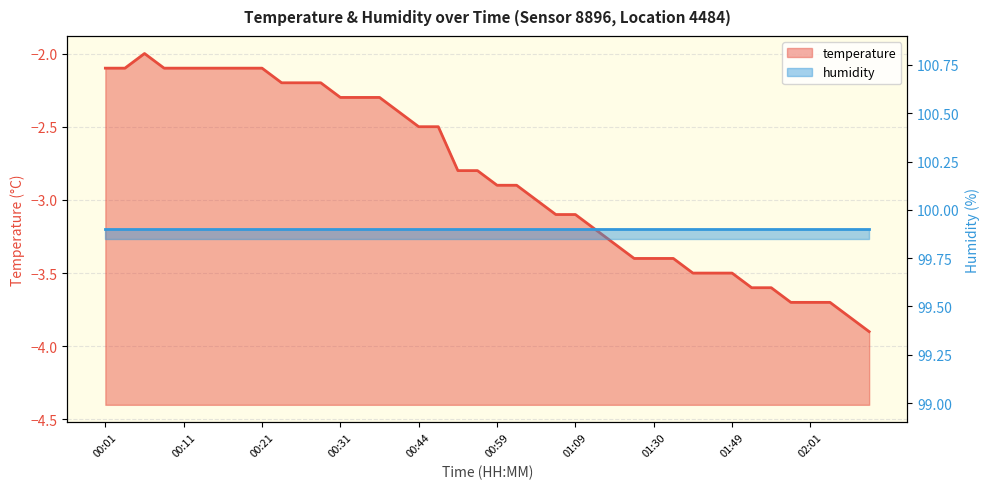

What is the sum of the values at 00:55 and 00:16?

-4.9